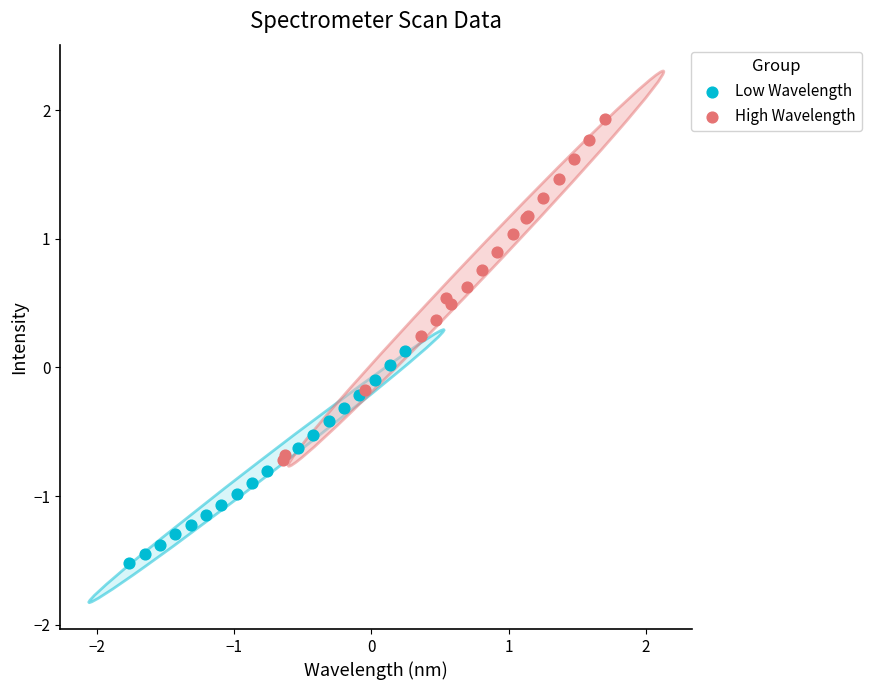

Which series reaches the minimum Y coordinate?

Low Wavelength